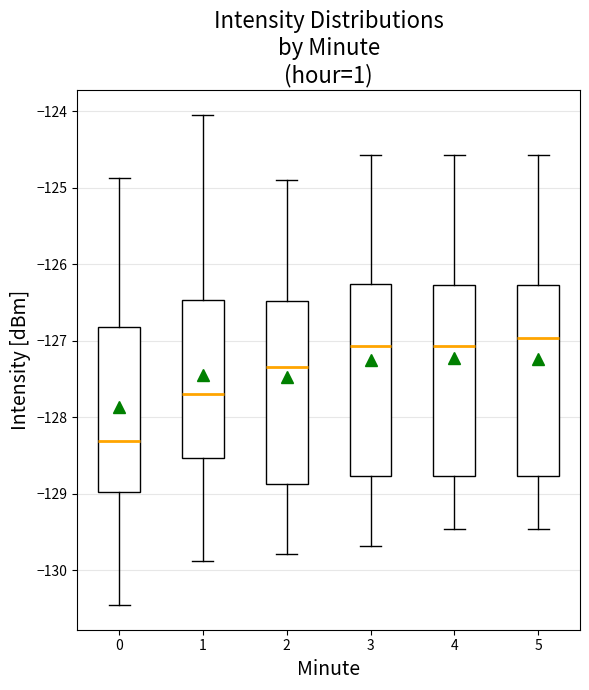

Which box's median line is the highest?

5